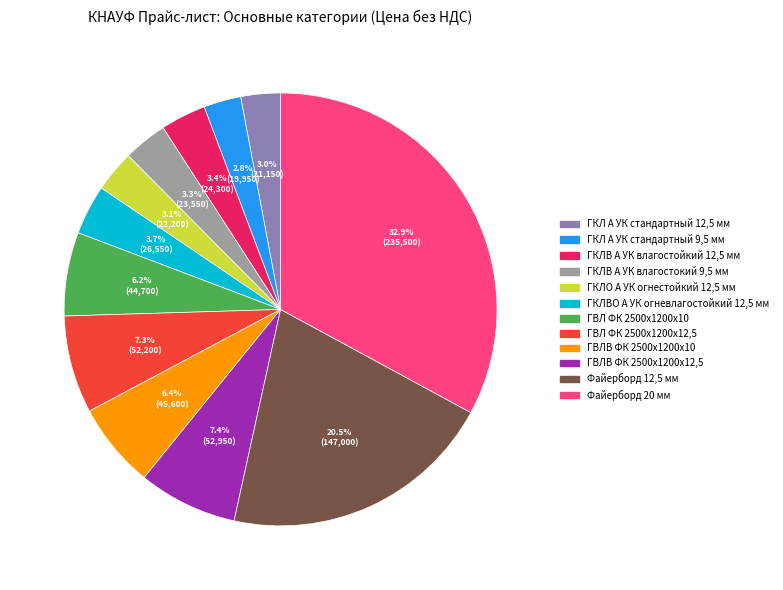

What is the largest slice in the pie chart?

Файерборд 20 мм